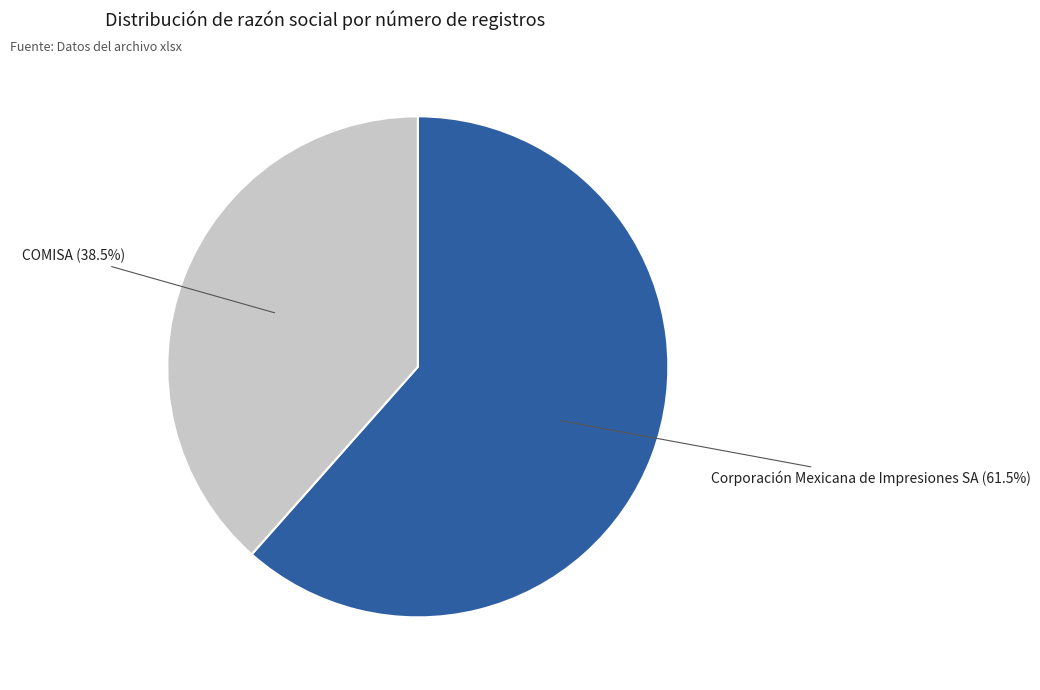

How many slices are in this pie chart?

2